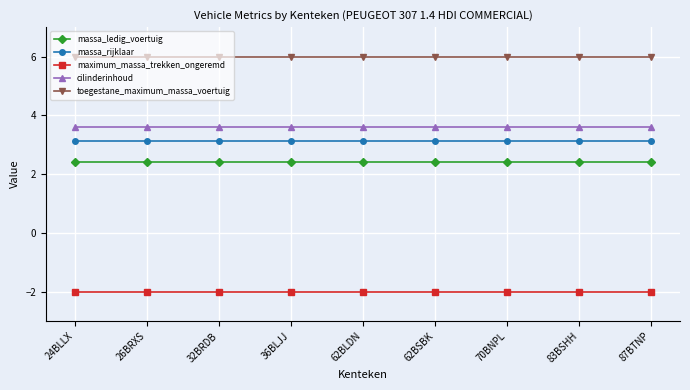

True or false: toegestane_maximum_massa_voertuig and maximum_massa_trekken_ongeremd cross at least once.

False